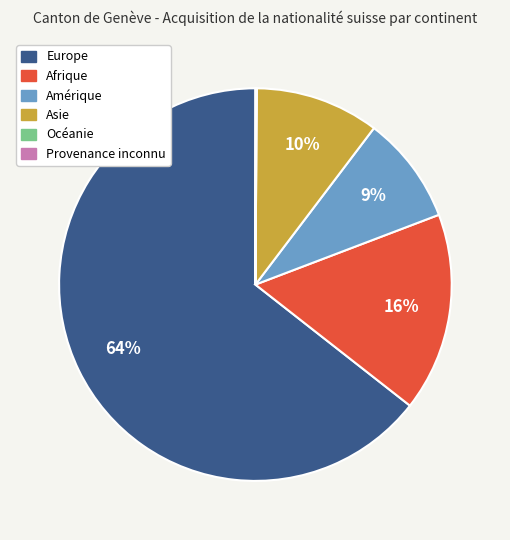

To the nearest percent, what is the difference between the Asie and Amérique slice percentages?

1%